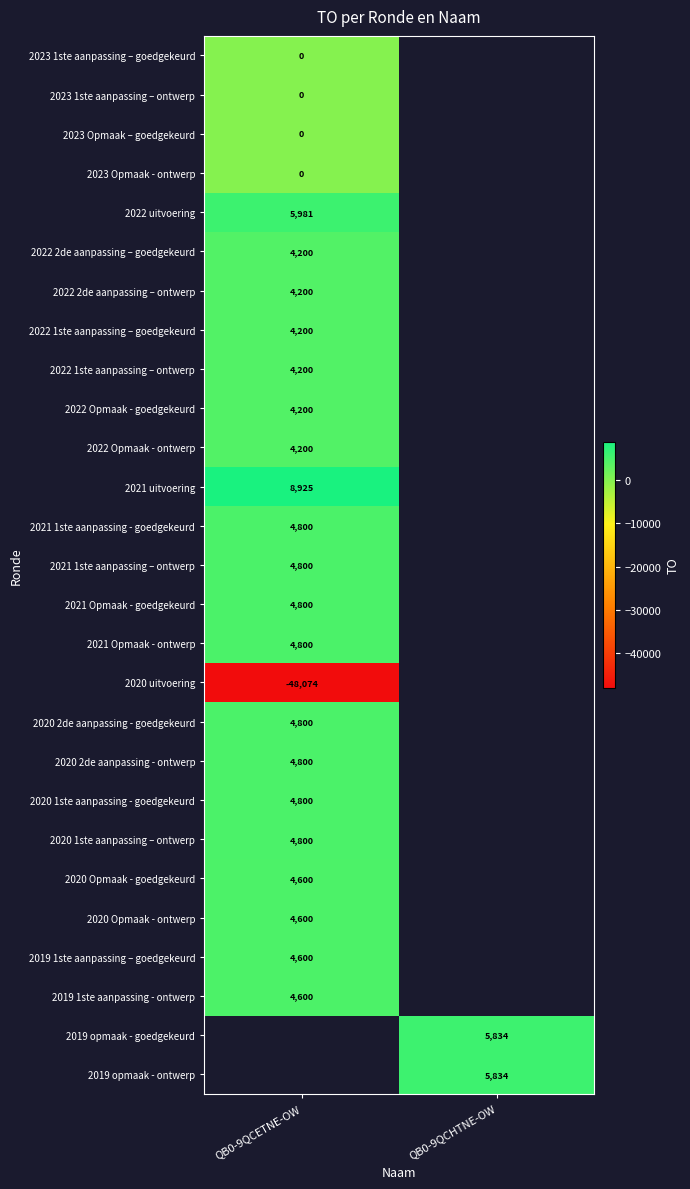

The value of 2022 1ste aanpassing – goedgekeurd at QB0-9QCETNE-OW is 4200. True or false?

True